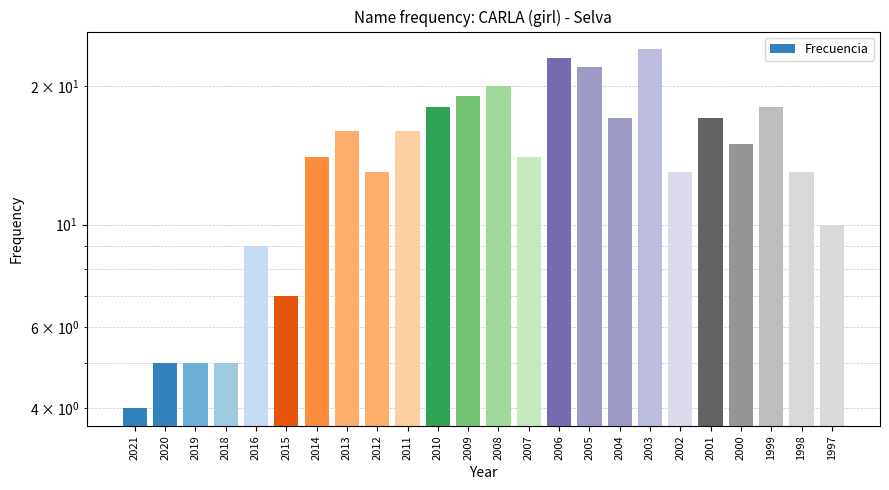

At which category does the chart reach its minimum across all series?

2021